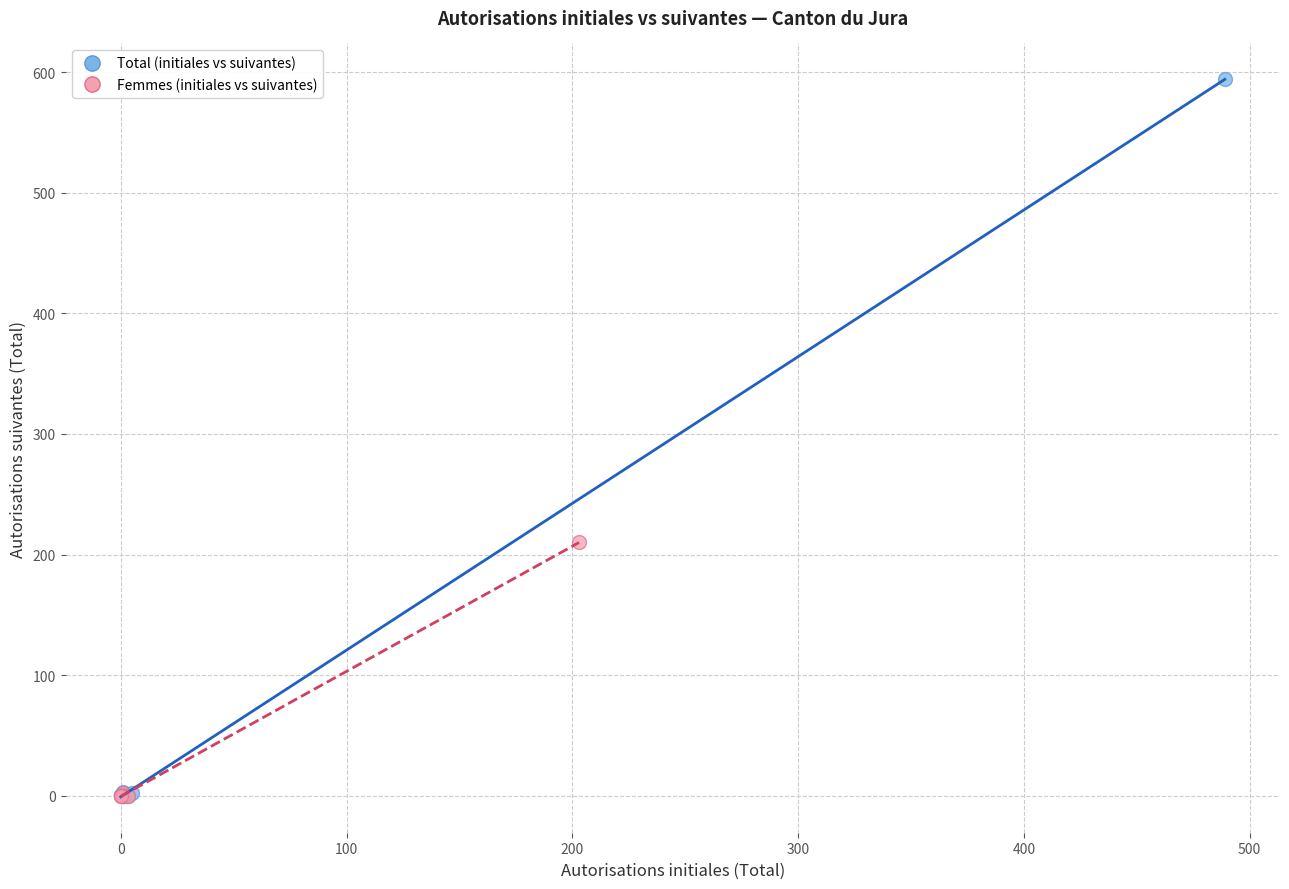

Which series has the widest spread of Y values?

Total (initiales vs suivantes)